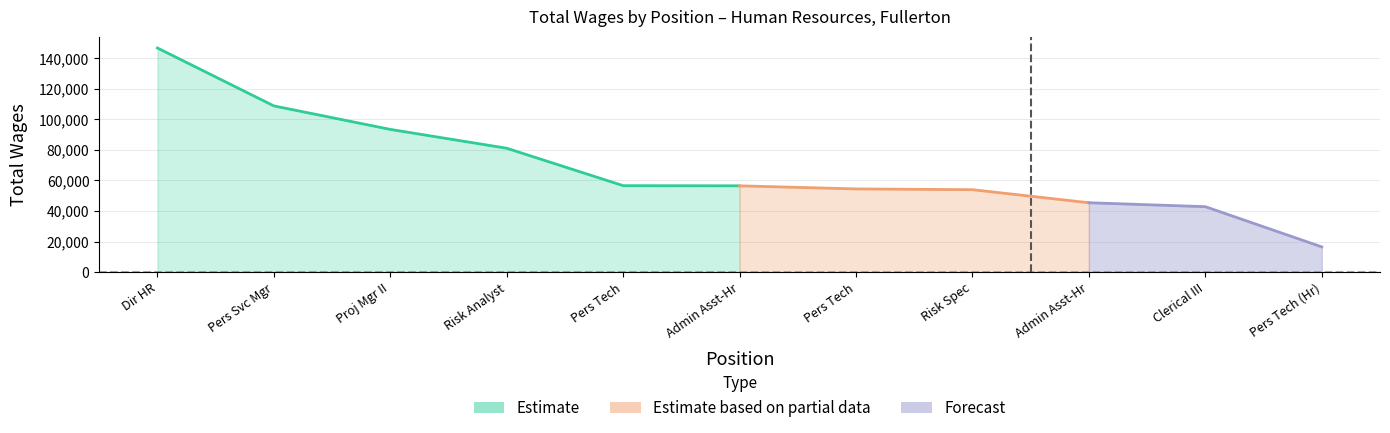

Rank the categories by value from lowest to highest.

Personnel Technician (Hourly), Clerical Assistant III, Administrative Assistant-Hr, Risk Management Specialist, Personnel Technician, Administrative Assistant-Hr, Personnel Technician, Risk Management Analyst, Project Manager II, Personnel Services Manager, Director Of Human Resources